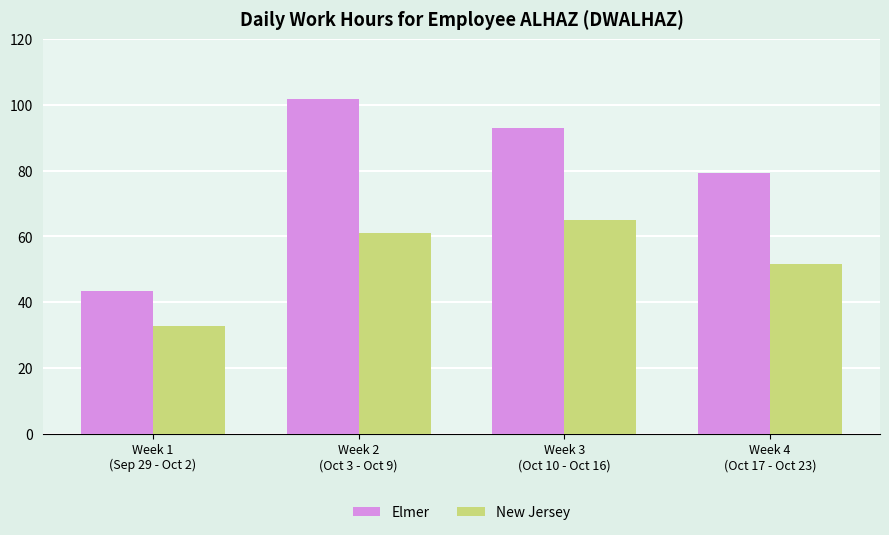

List the series in order of their overall mean, lowest first.

New Jersey, Elmer